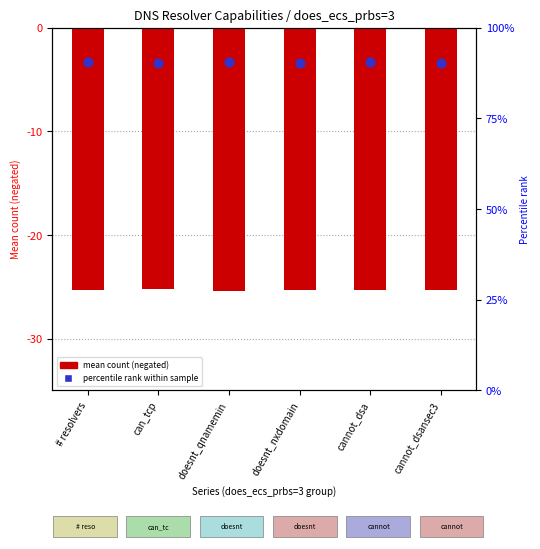

Is the value of mean resolvers at doesnt_nxdomain greater than the value of percentile rank within sample at doesnt_qnamemin?

No